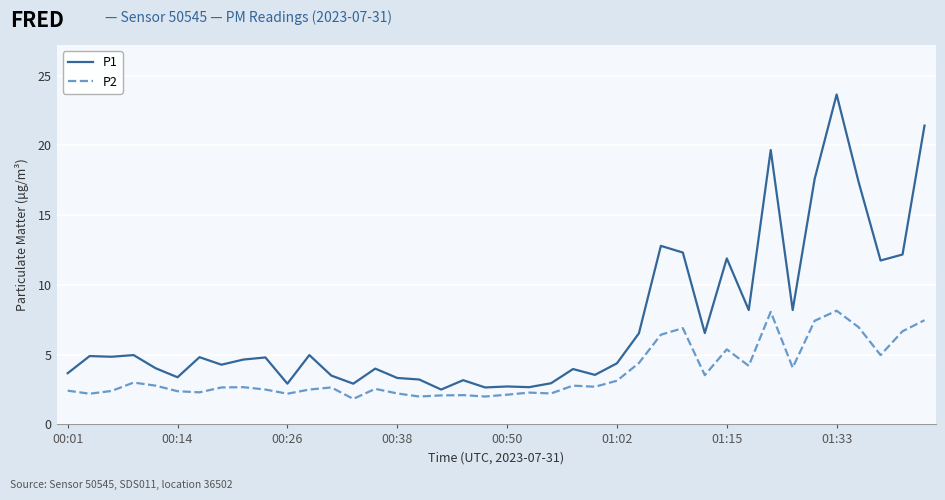

True or false: P2 and P1 intersect in this chart.

False